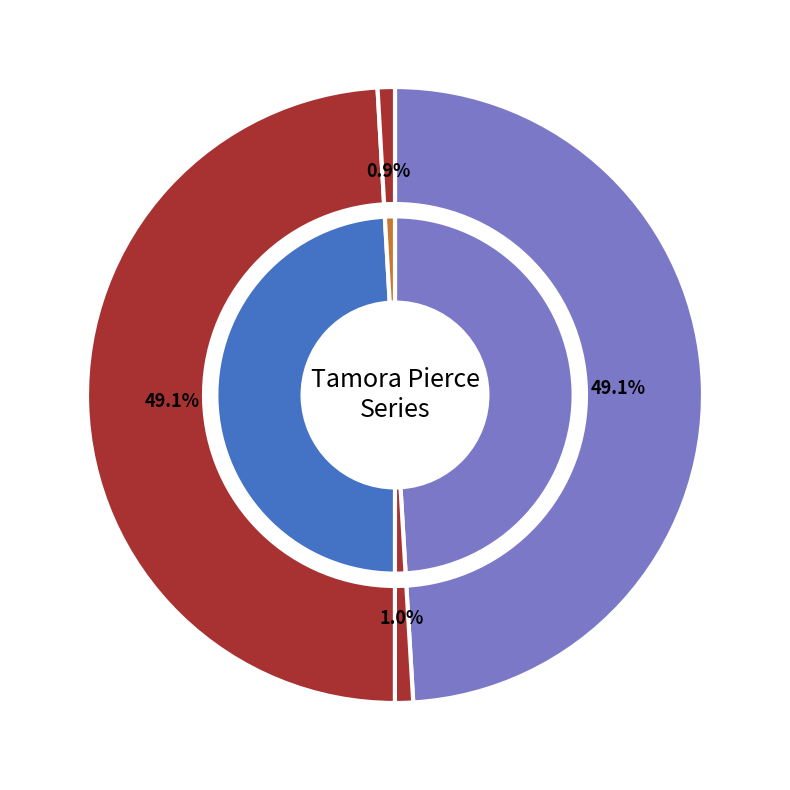

To the nearest percent, what is the combined percentage of Wolf-Speaker and Wild Magic?

50%